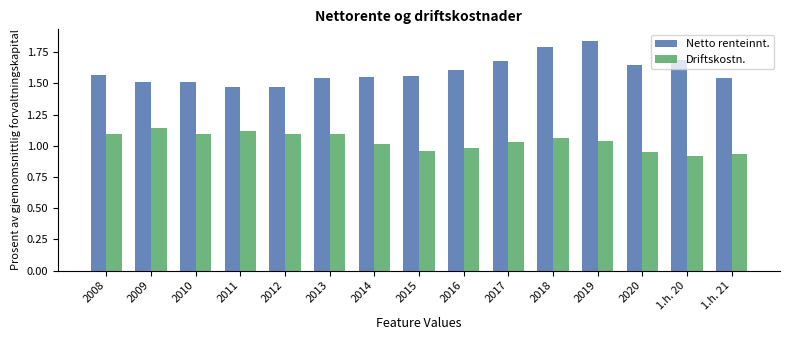

The Netto renteinnt. series shows 1.6 at 2020. True or false?

True